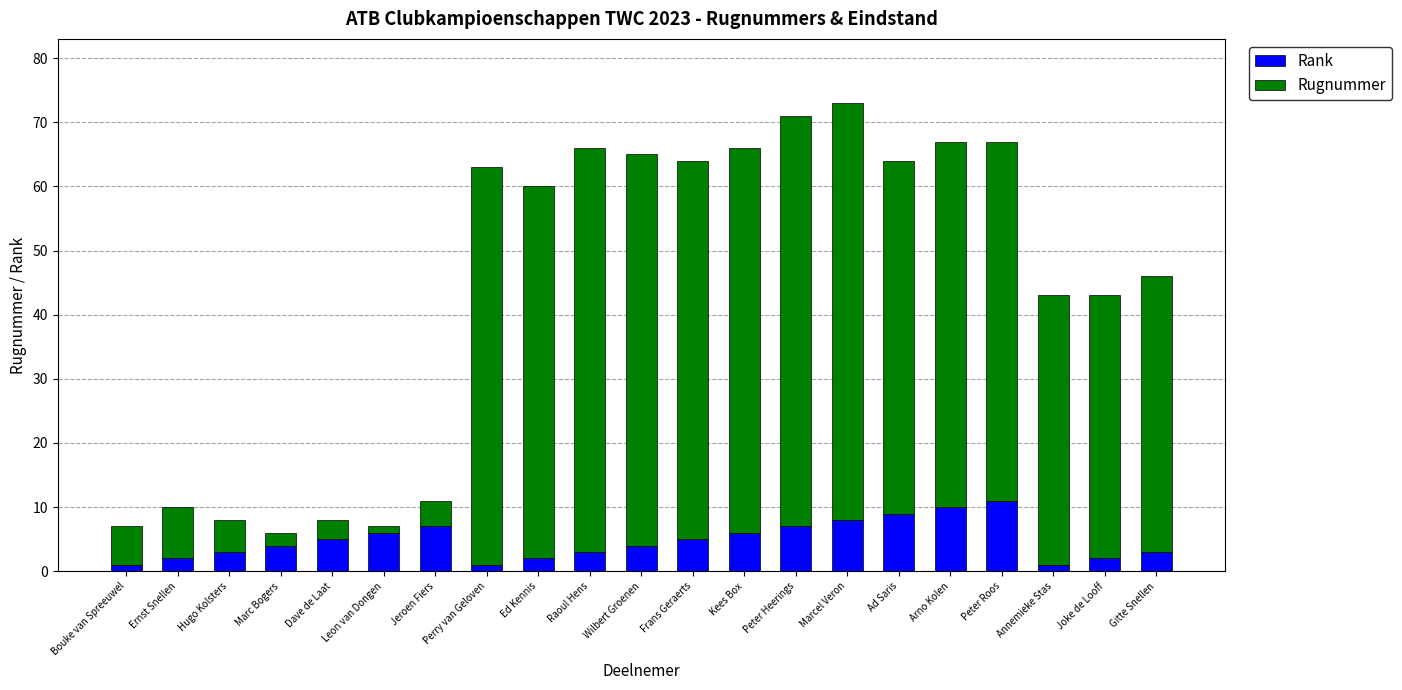

Rank the series at Joke de Looff from lowest to highest value.

Rank, Rugnummer